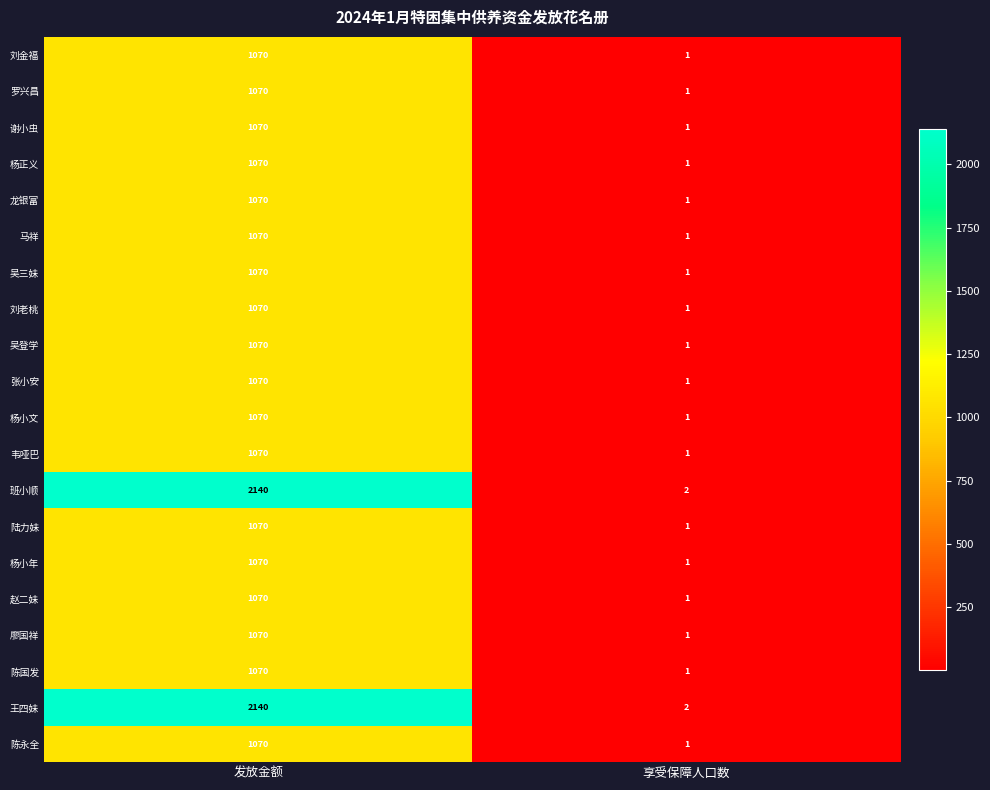

What is the smallest value displayed?

1